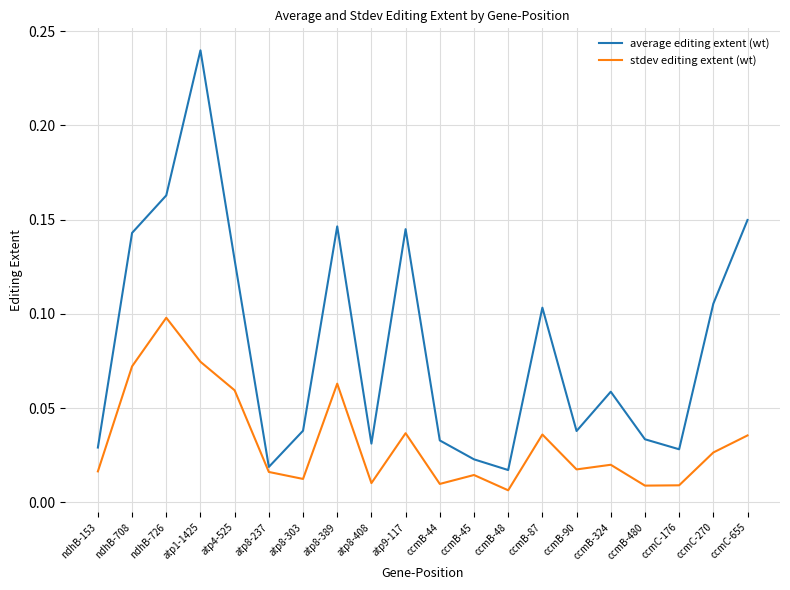

What is the sum of all average editing extent (wt) values?

1.7